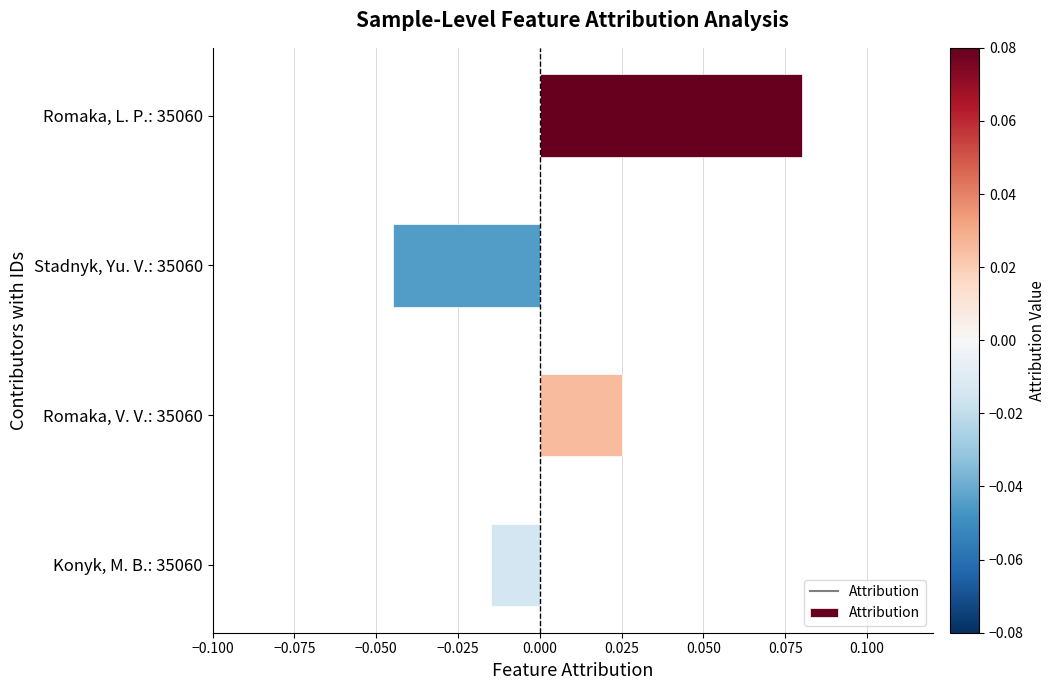

What position from the top is Romaka, L. P.: 35060?

1